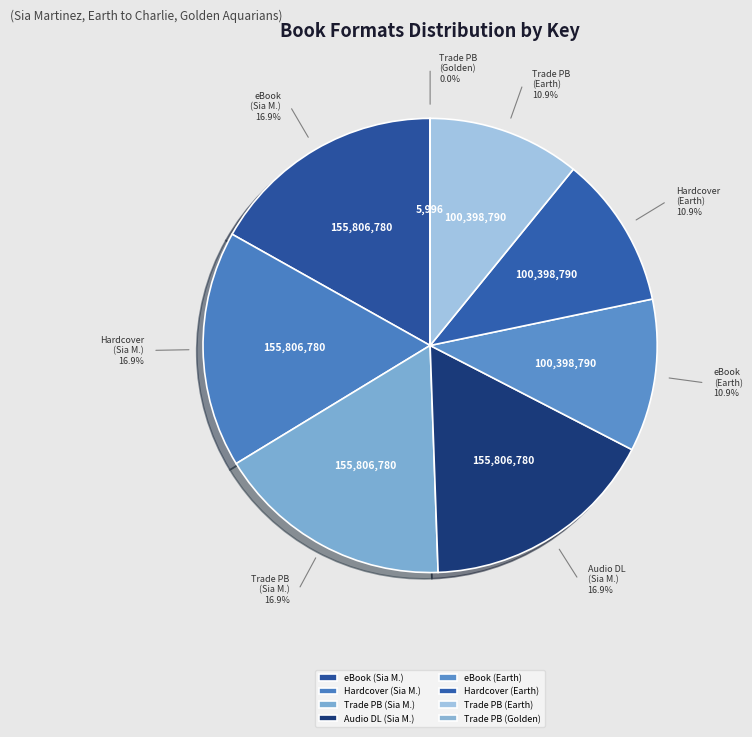

Which has a higher value, Audio Download (Sia Martinez) or Trade Paperback (Sia Martinez)?

Audio Download (Sia Martinez)